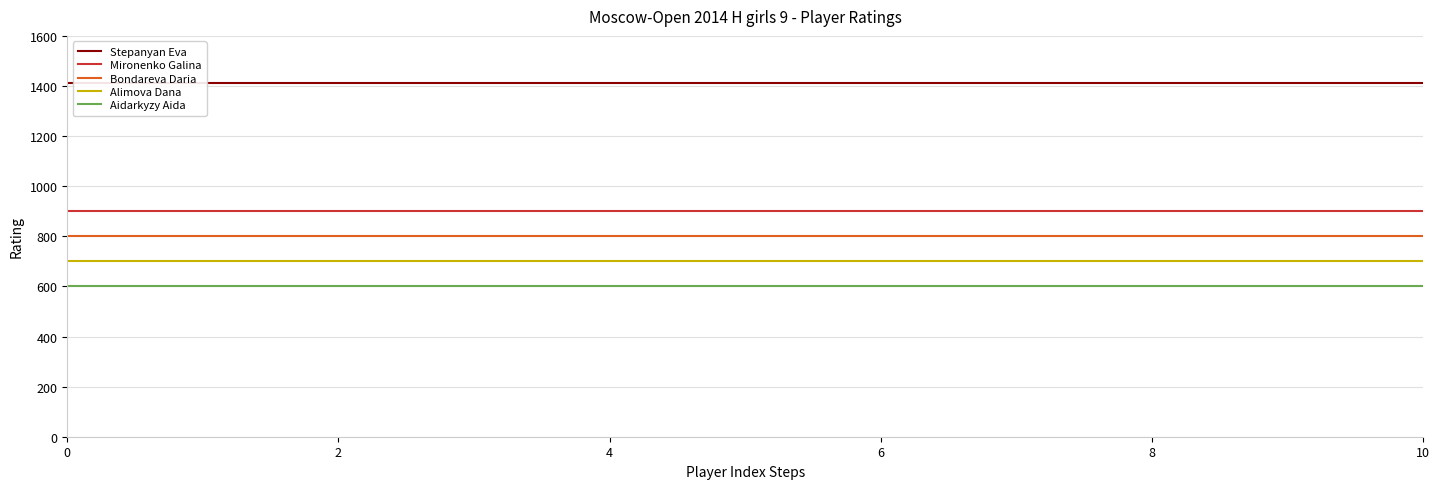

List the series in order of their peak value, highest first.

Stepanyan Eva, Mironenko Galina, Bondareva Daria, Alimova Dana, Aidarkyzy Aida